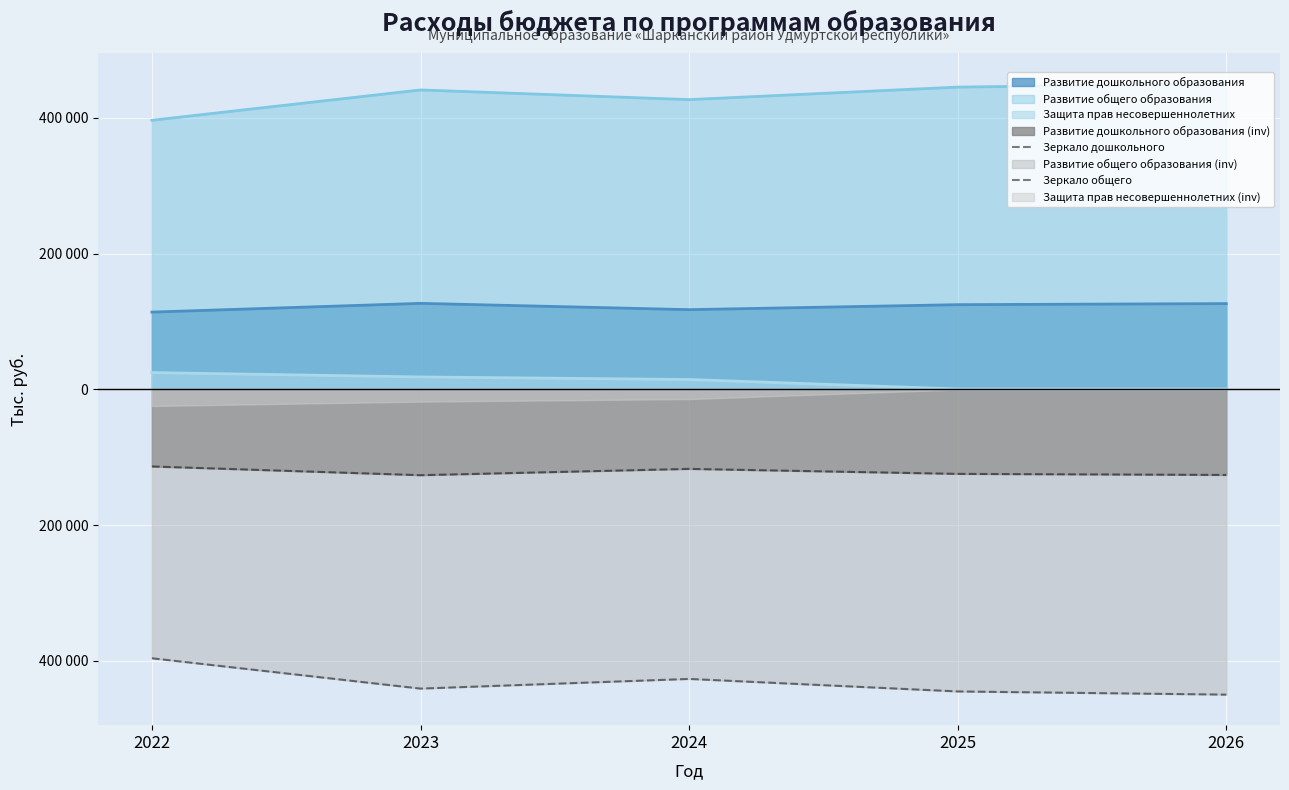

At which label does Зеркало общего reach its peak?

2022